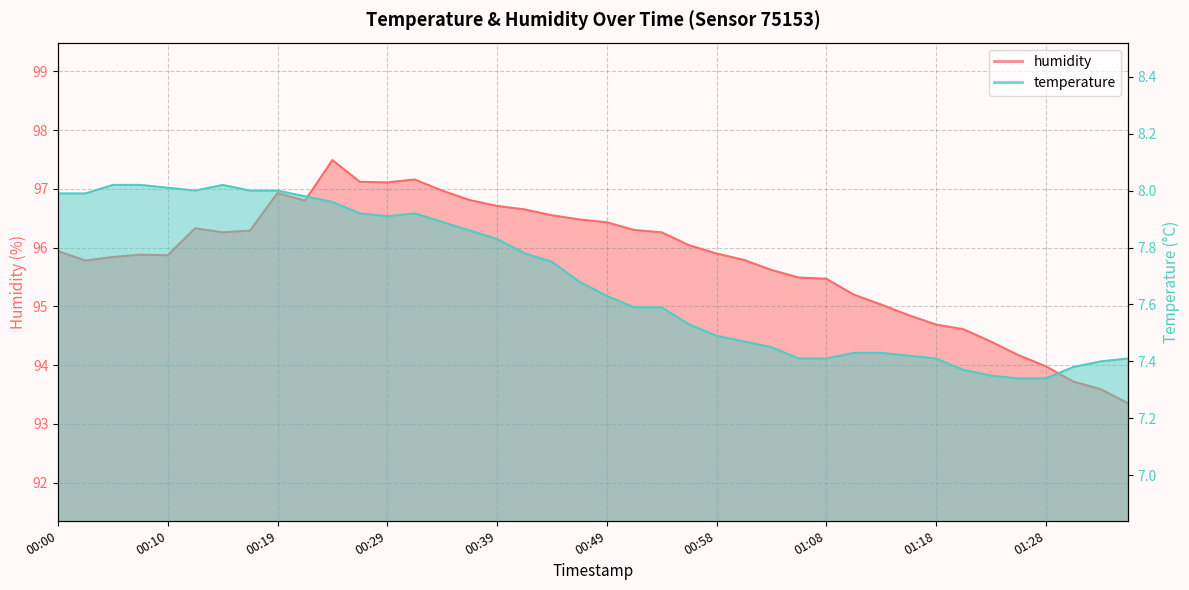

At which category is the sum across all series the highest?

00:24